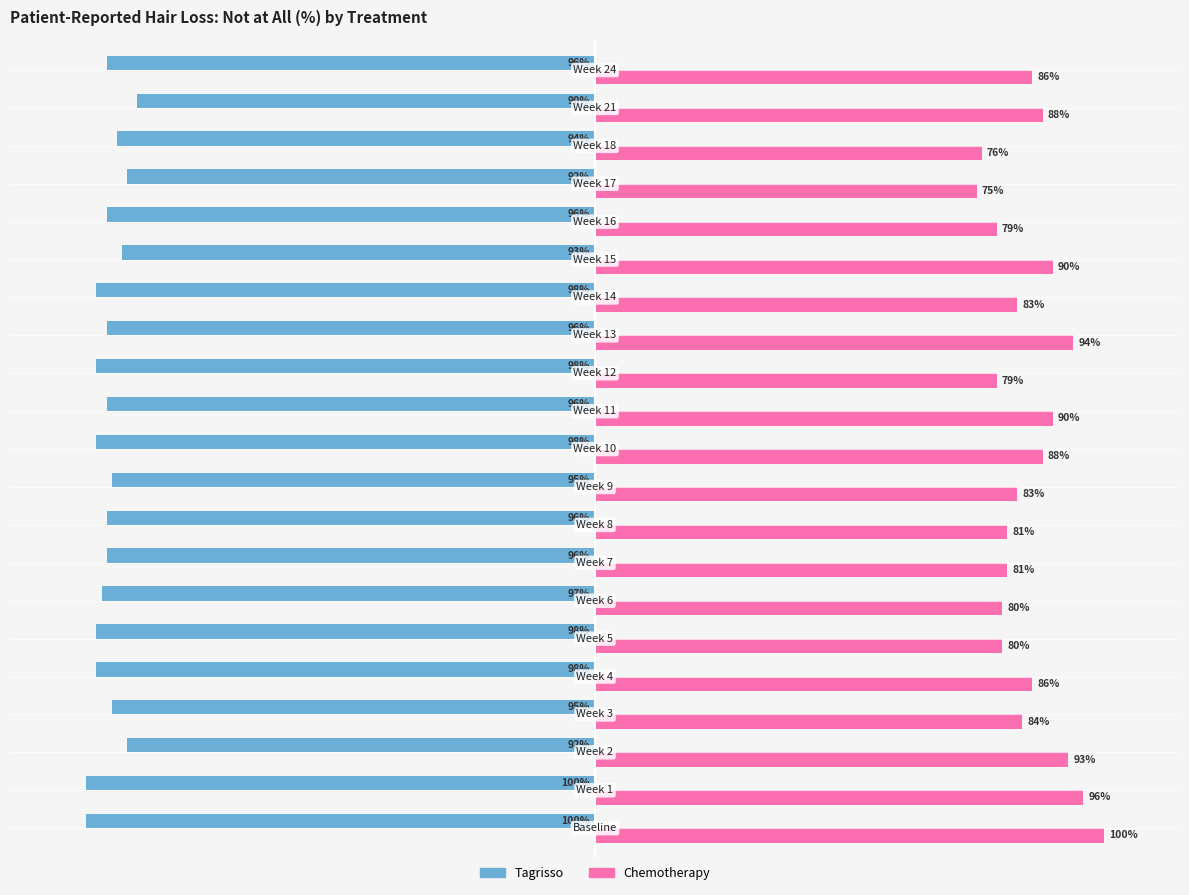

List the series in order of their peak value, lowest first.

Tagrisso, Chemotherapy